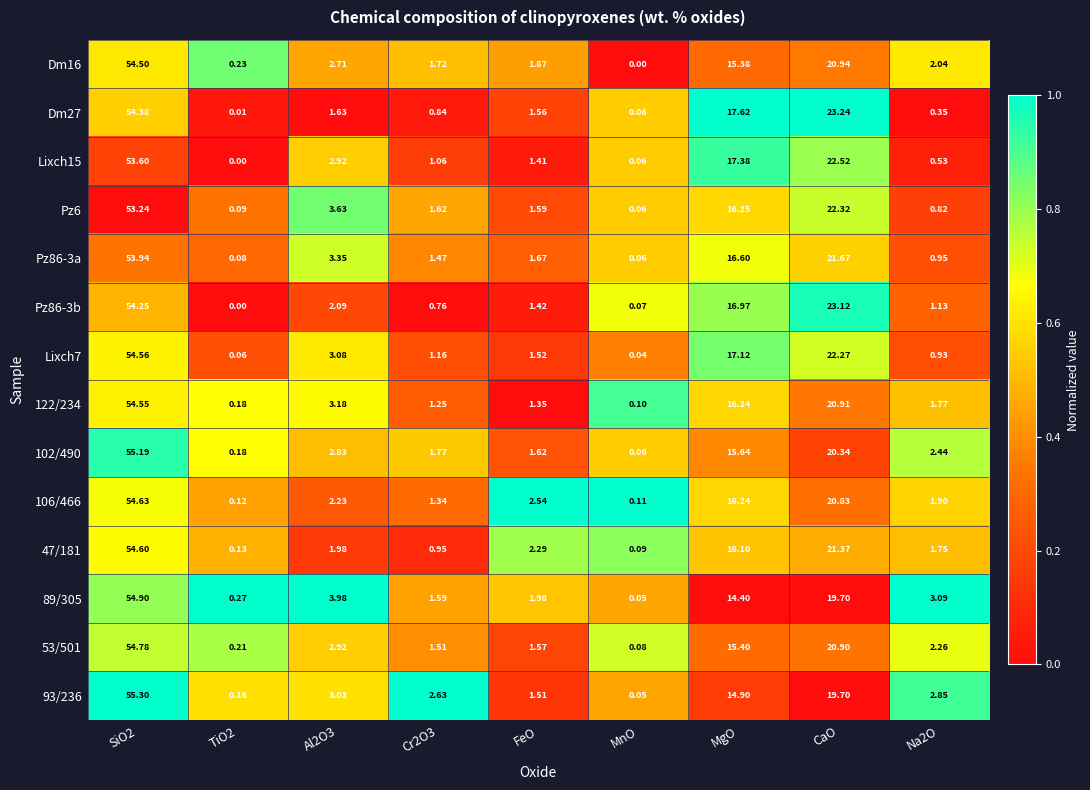

How many categories are shown in the chart?

9